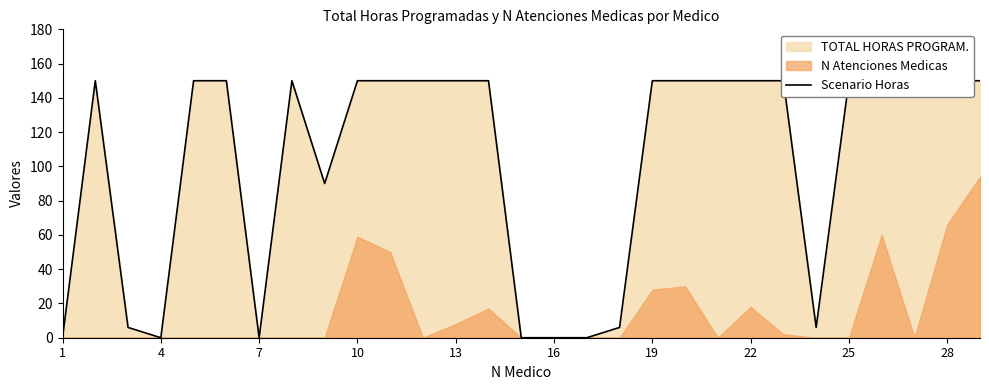

Read the value at 10, to the nearest 5.

150